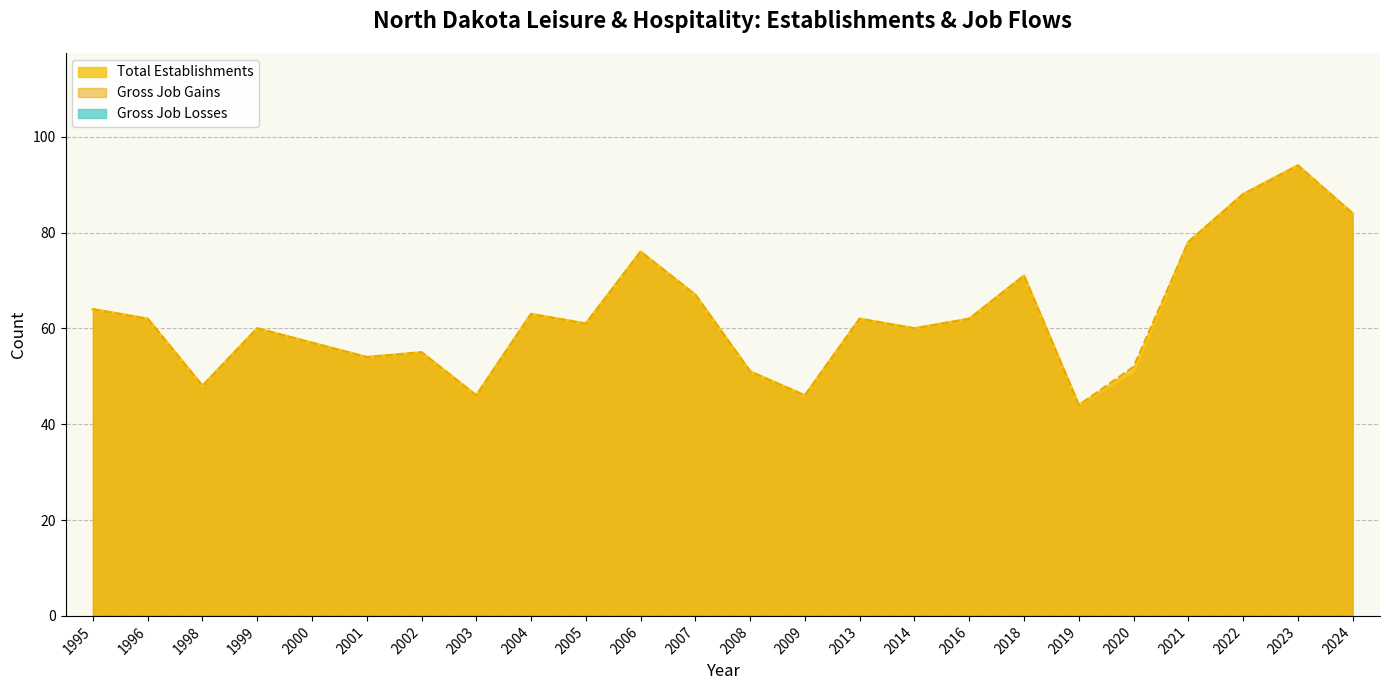

Read the Gross Job Gains value at 2008.

51